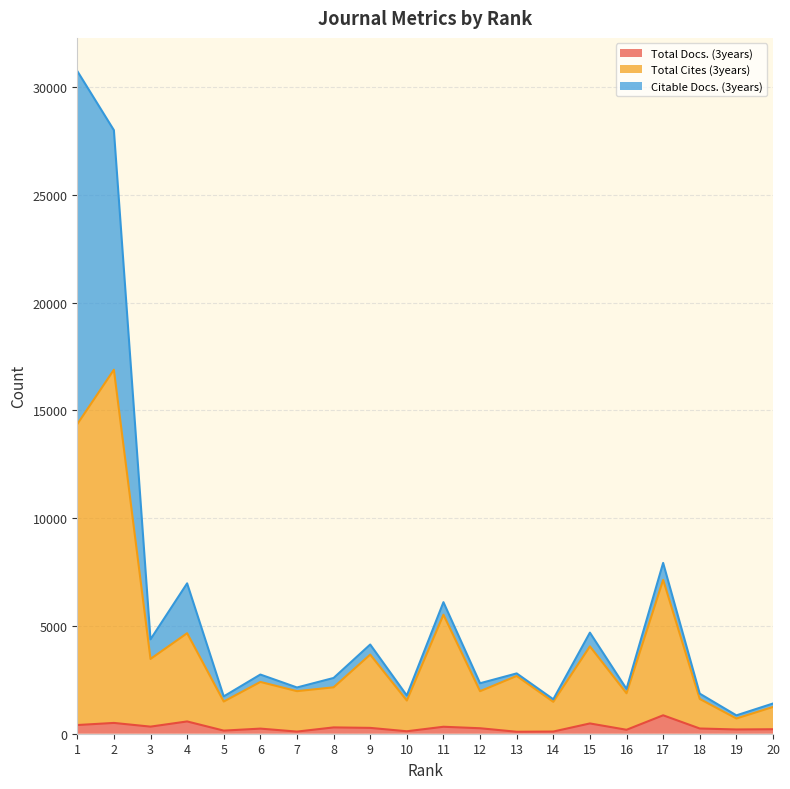

What is the minimum value shown in the chart?

91